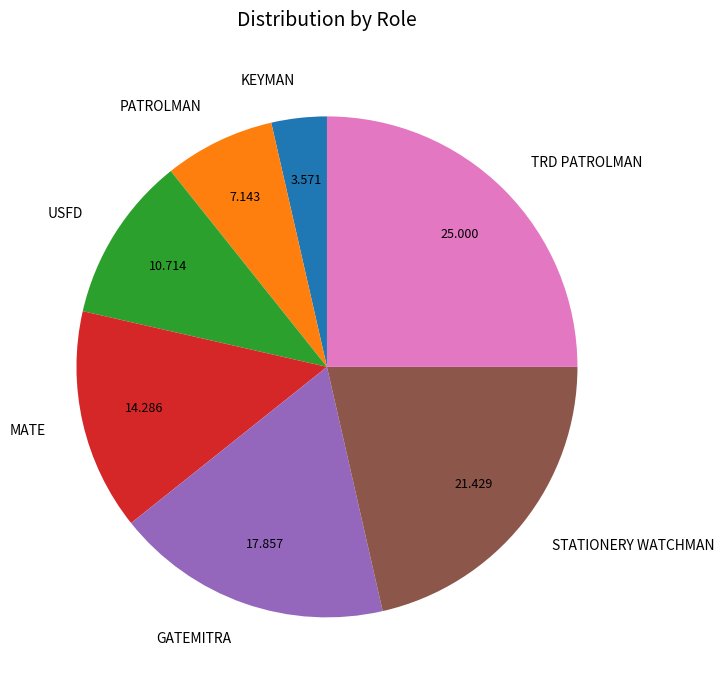

Is there a majority slice in this chart?

No